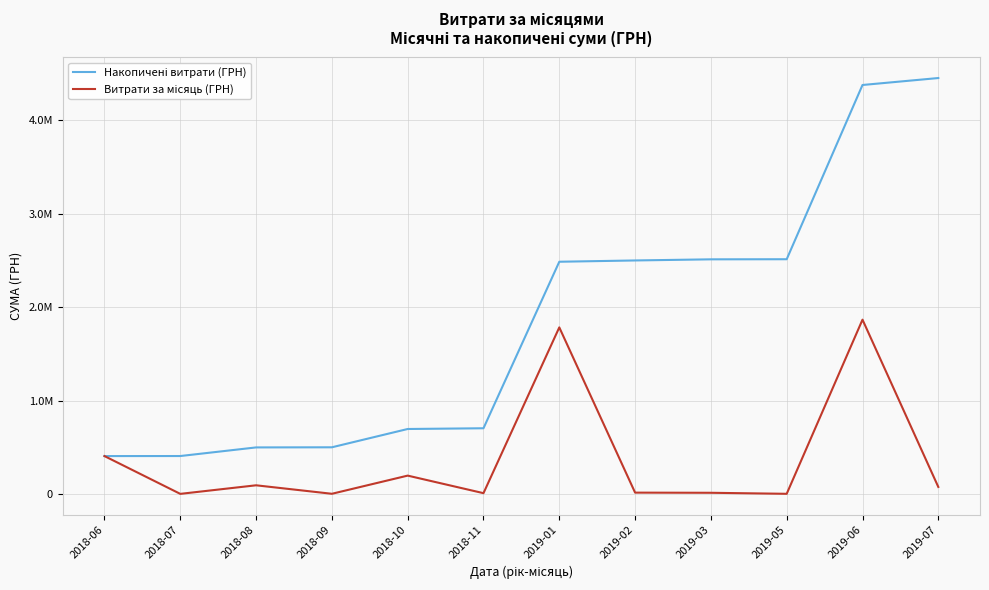

Does the chart have visible grid lines?

Yes